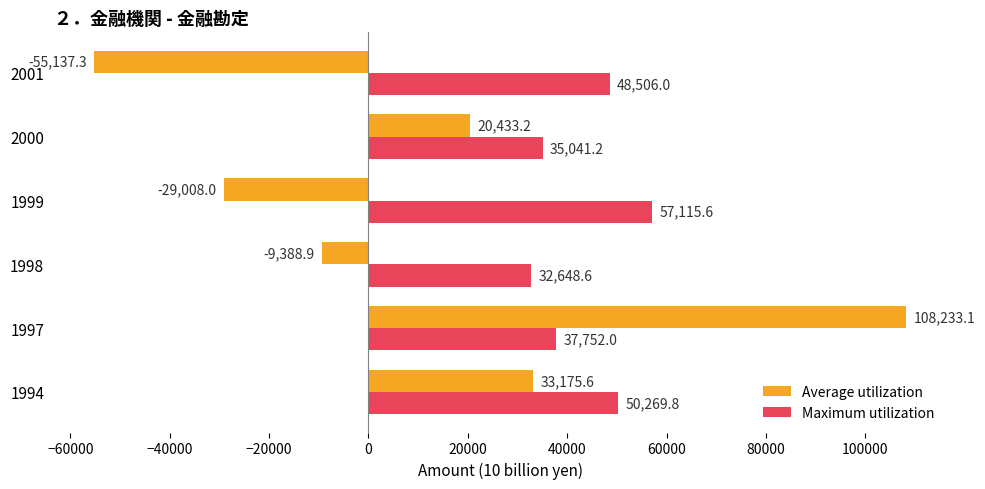

Which series has the largest range (max minus min)?

Average utilization